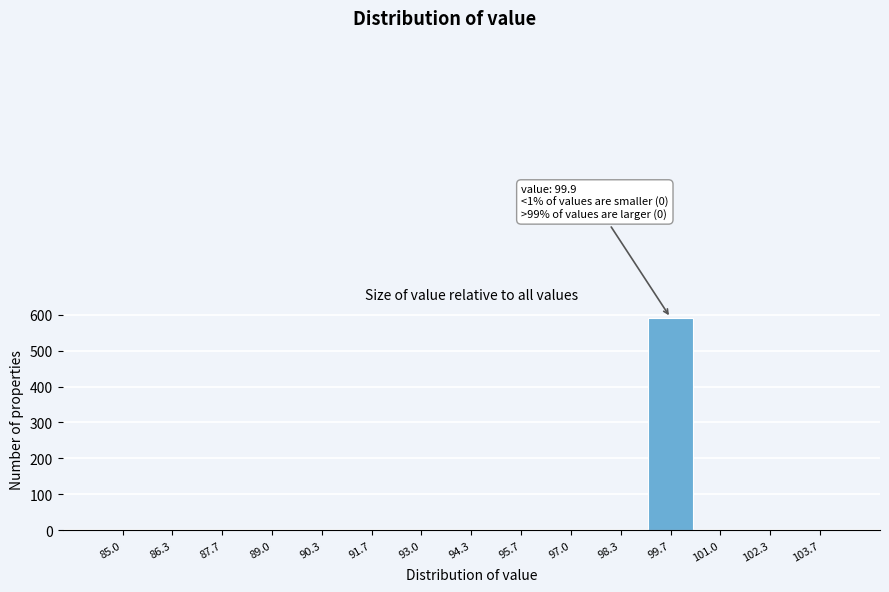

Reading right to left, transcribe all the data shown in this chart.

103.7=0	102.3=0	101.0=0	99.7=590	98.3=0	97.0=0	95.7=0	94.3=0	93.0=0	91.7=0	90.3=0	89.0=0	87.7=0	86.3=0	85.0=0